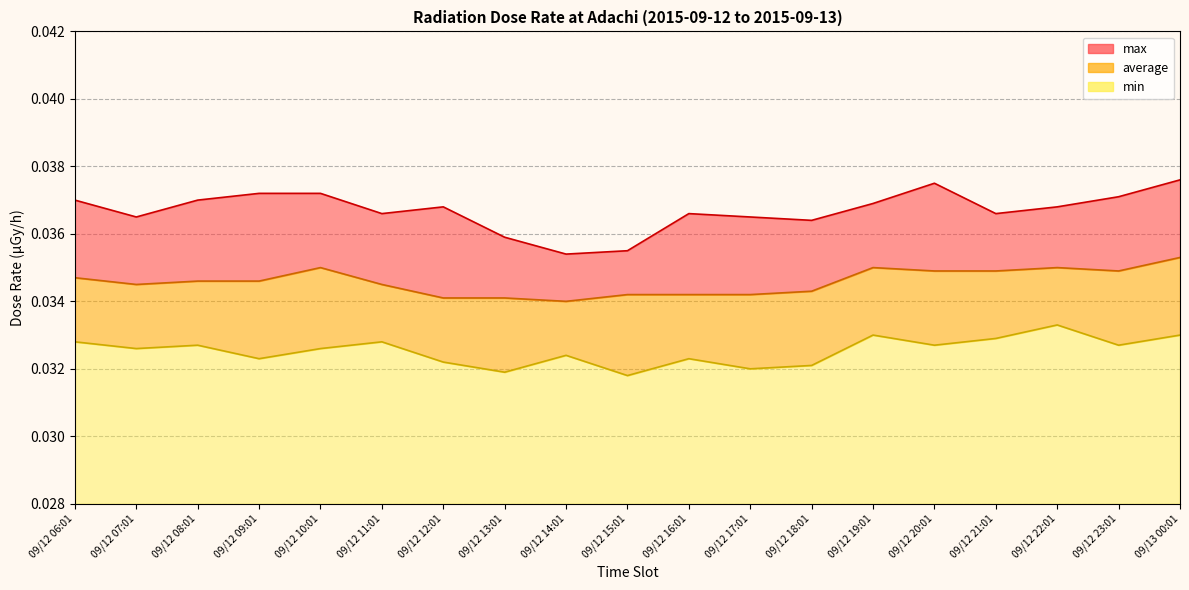

What are all the series names shown in the legend?

max, average, min